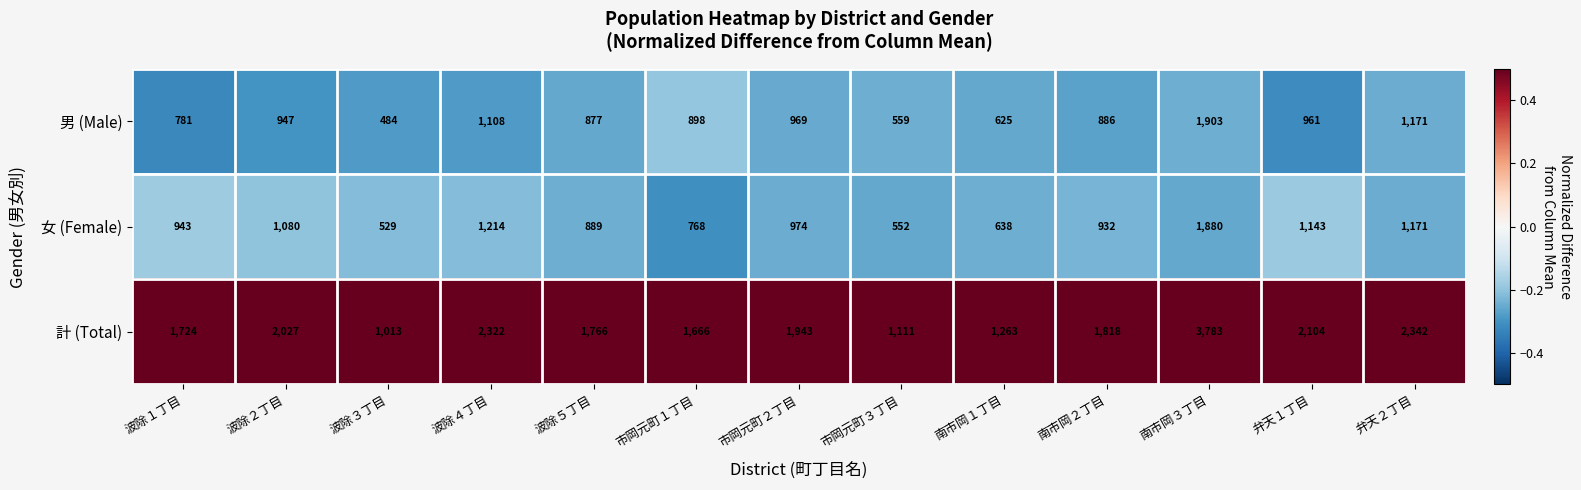

At which category does the chart reach its minimum across all series?

波除３丁目